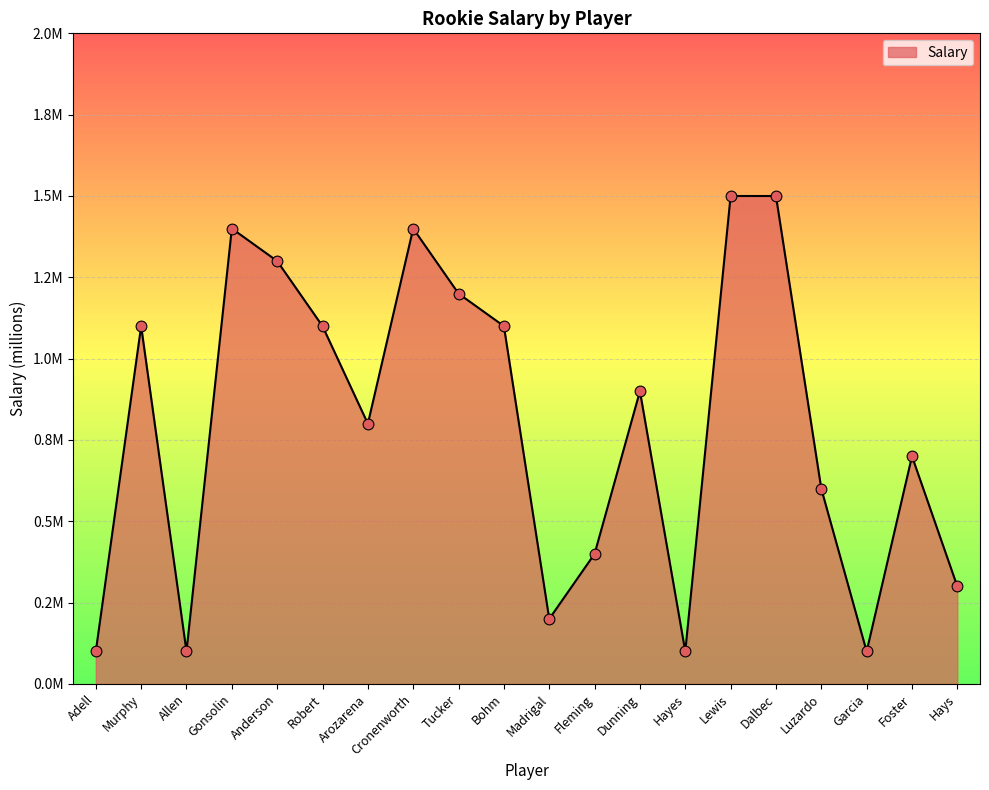

Which has a higher value, Bohm or Gonsolin?

Gonsolin